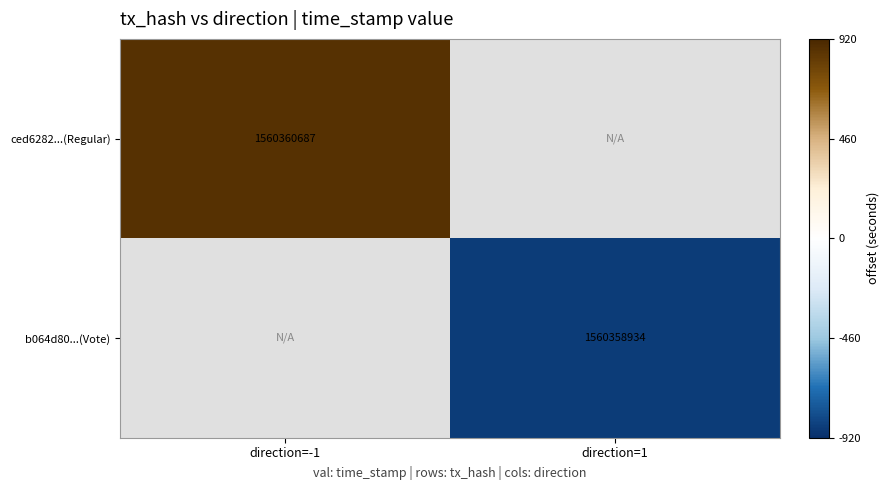

The value of ced6282...(Regular) at direction=-1 is 1560360687.0. True or false?

True